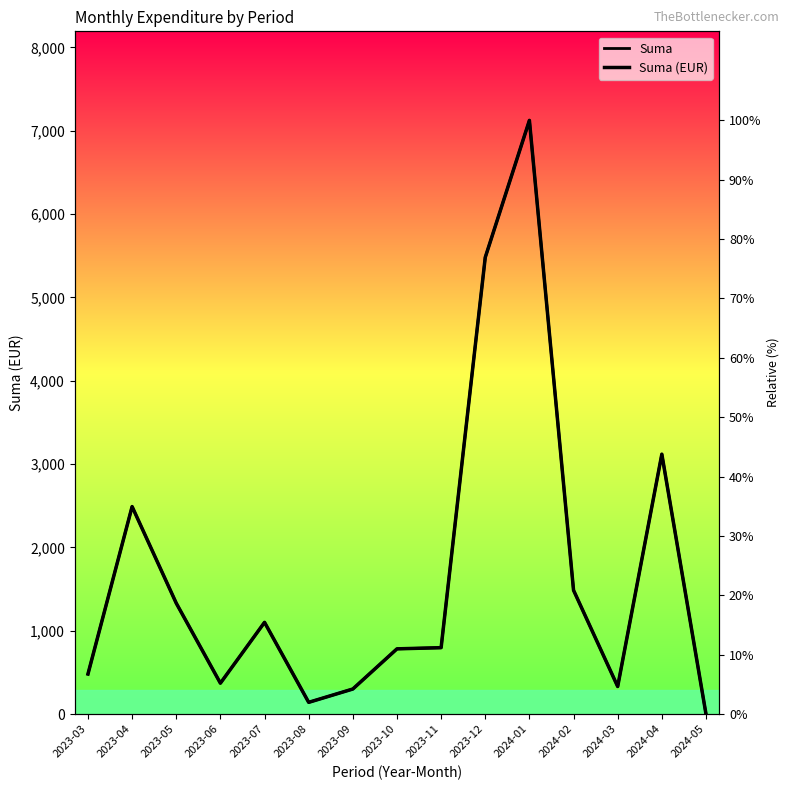

Where is the first local minimum for Suma (EUR)?

2023-06